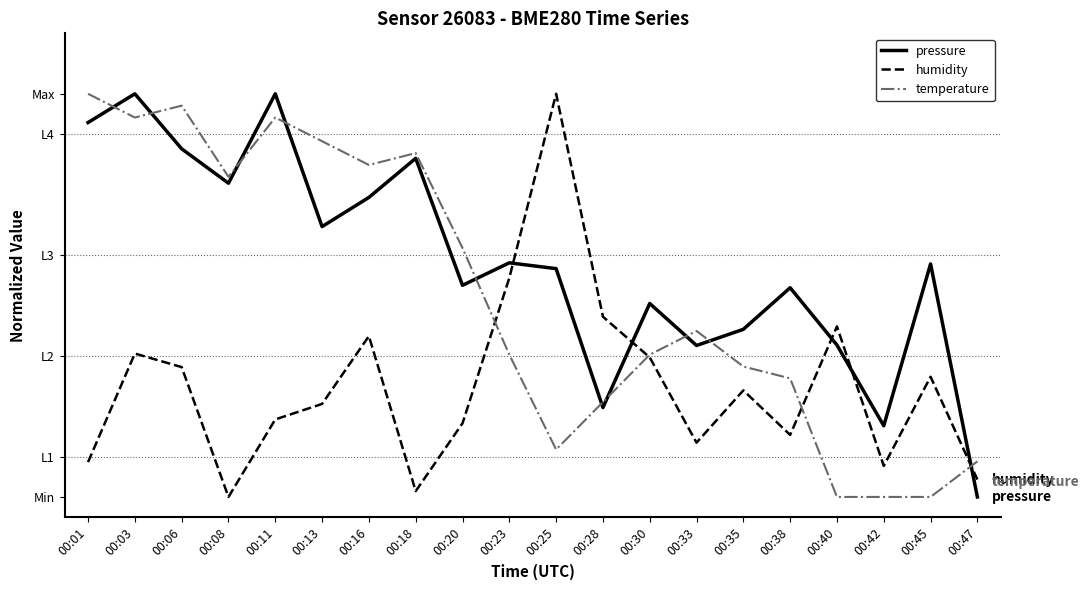

Which series changed the most between 00:08 and 00:28?

temperature